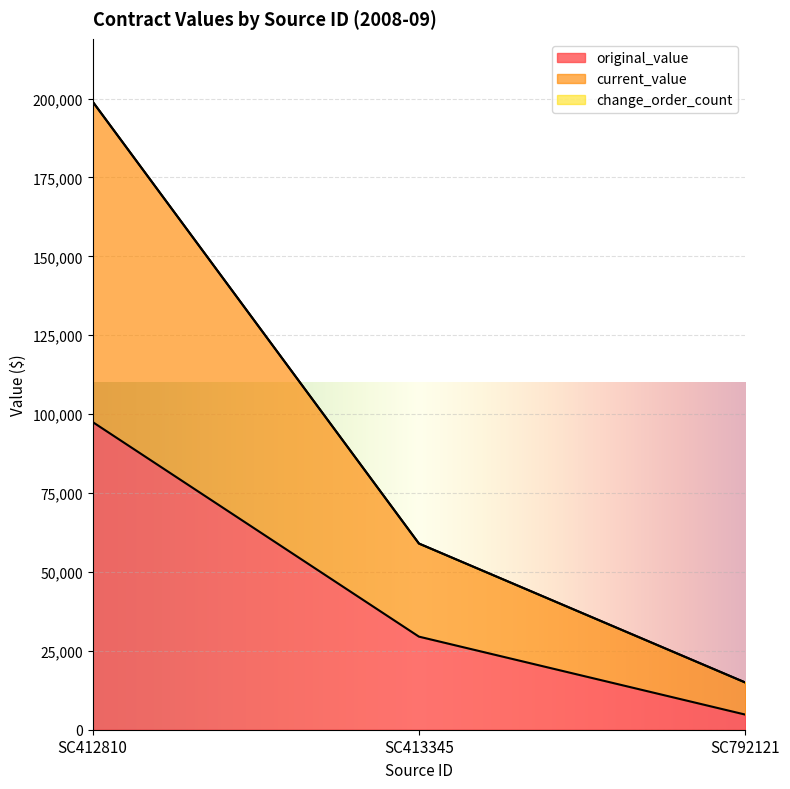

What is the difference between the current_value values at SC412810 and SC792121?

184051